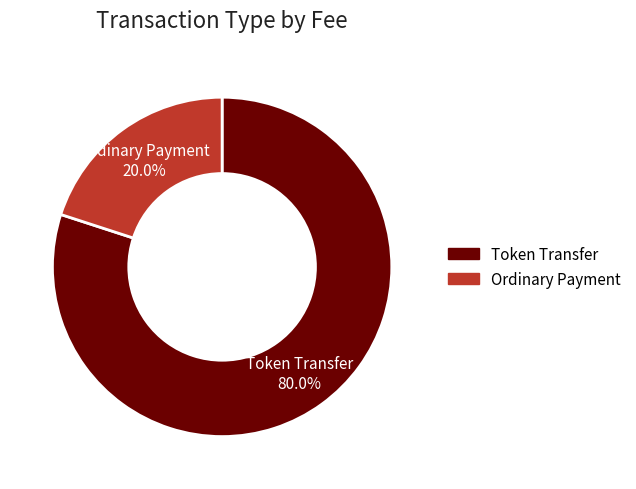

Is there a majority slice in this chart?

Yes